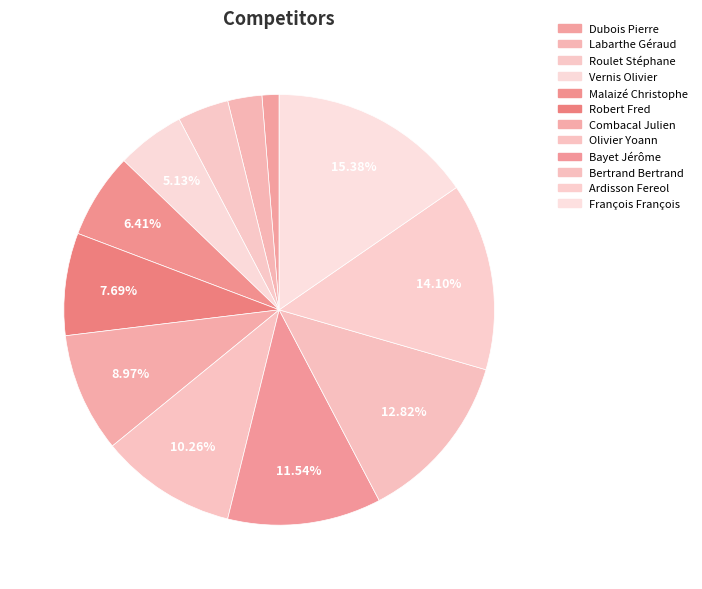

How many segments does this pie chart have?

12